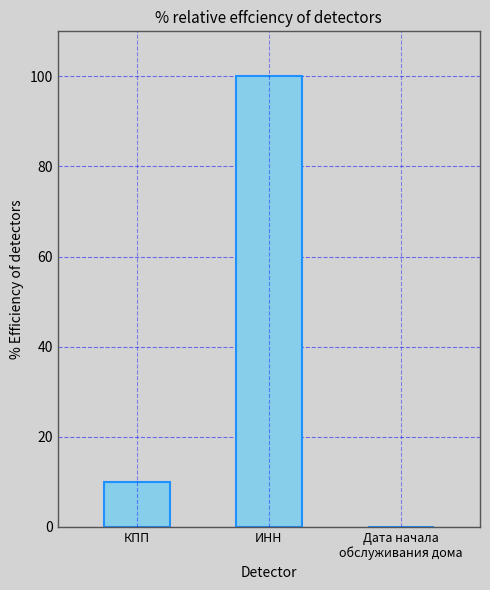

Which label corresponds to the largest value in the chart?

ИНН